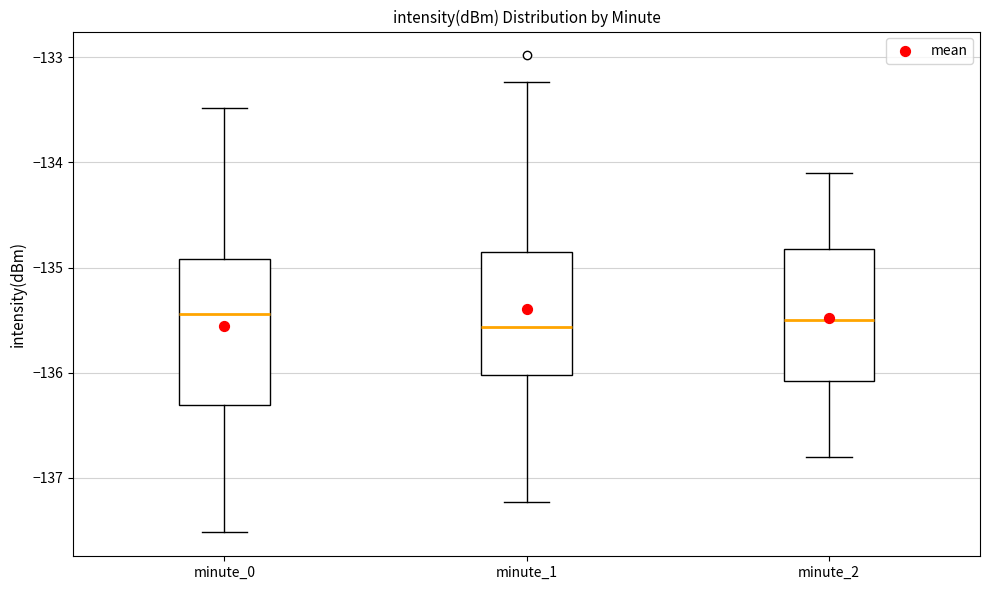

Reading left to right, transcribe this box plot: for each box, give where its median line is, the range the box spans, and where its two whiskers end, as read against the y-axis. The values are not printed on the chart, so give them approximately, as read against the axis.

minute_0: median -135.4, box -136.3 to -134.9, whiskers -137.5 to -133.5
minute_1: median -135.6, box -136.0 to -134.9, whiskers -137.2 to -133.2
minute_2: median -135.5, box -136.1 to -134.8, whiskers -136.8 to -134.1